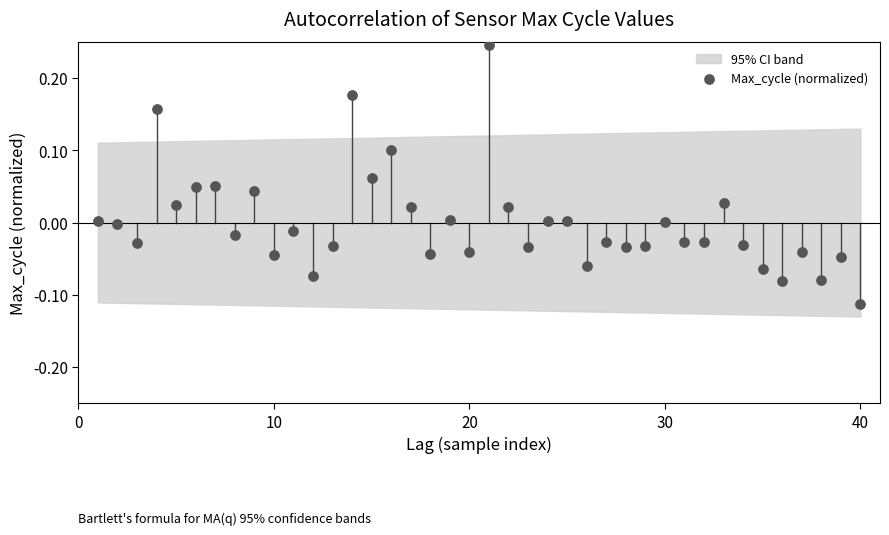

What is the range of X values (max minus min)?

39.0